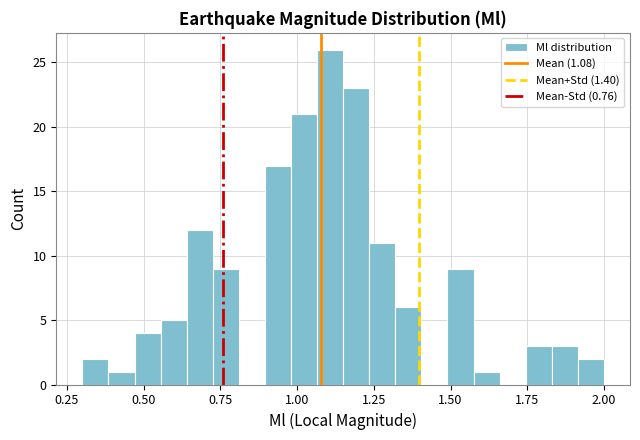

Read against the x-axis, roughly where is the centre of the tallest bar?

1.10